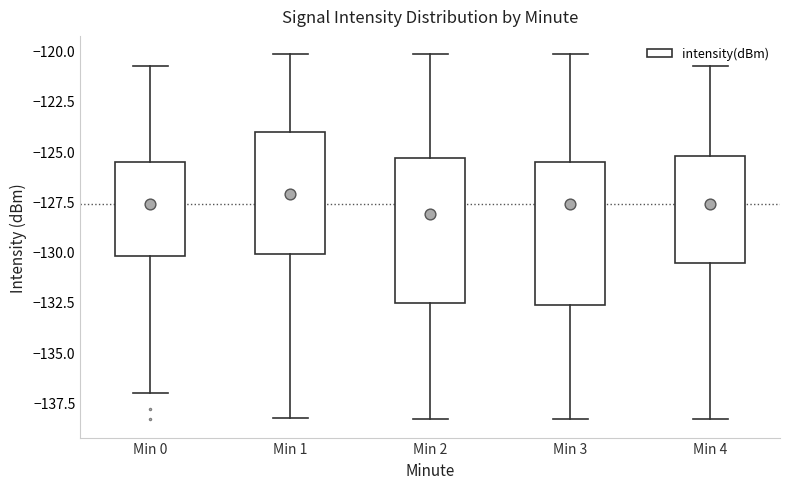

Which box's median line is the highest?

Min 1